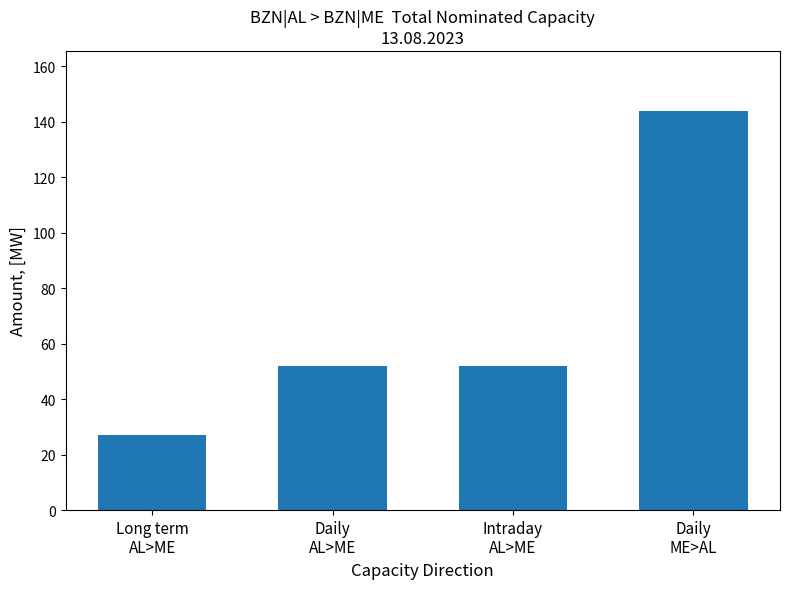

What is the difference between the second highest and minimum values?

25